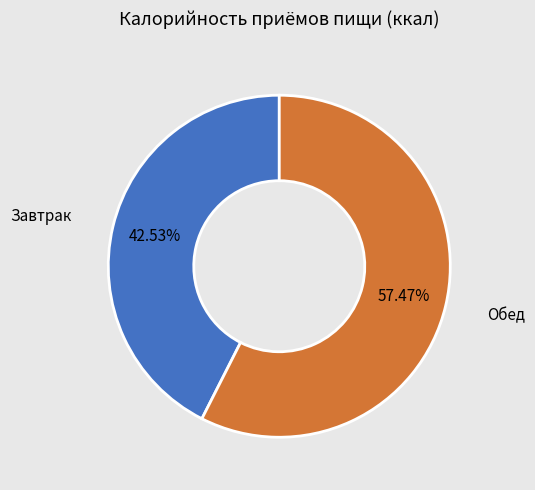

To the nearest percent, what is the difference between the largest and smallest slice percentages?

15%